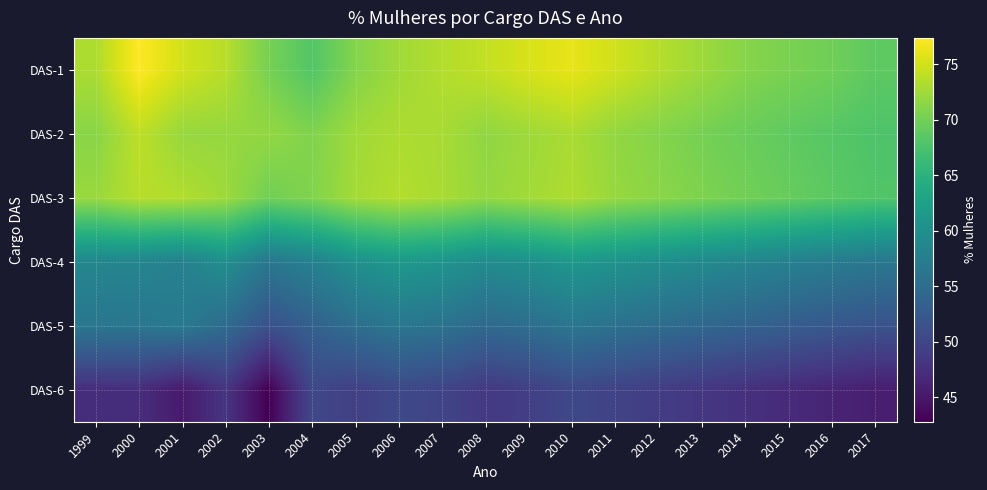

What is the difference between the highest and lowest values at 2000?

30.1